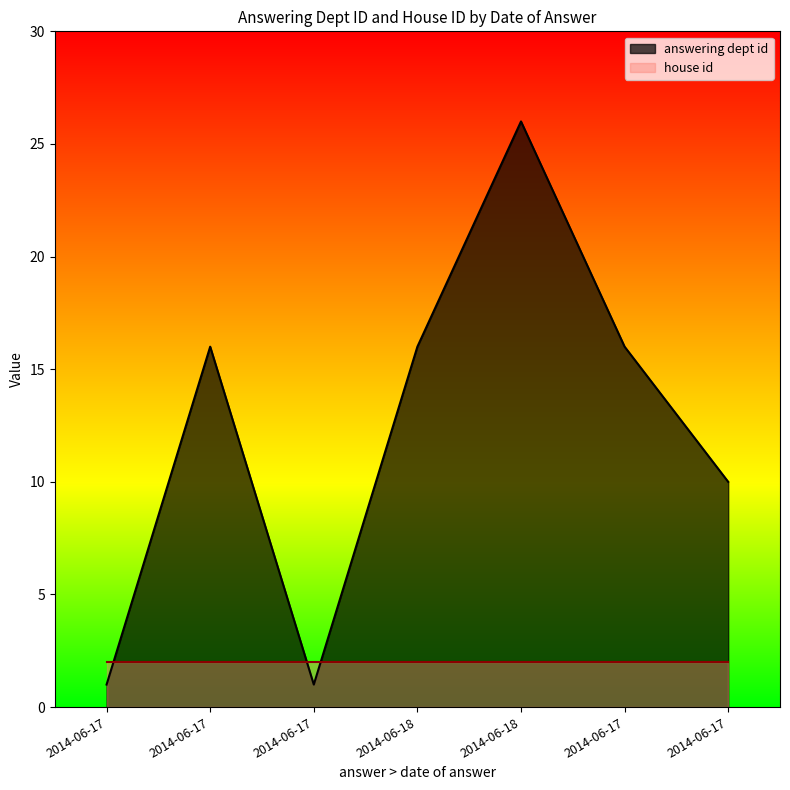

What is the label of the 1st point from the right?

2014-06-17